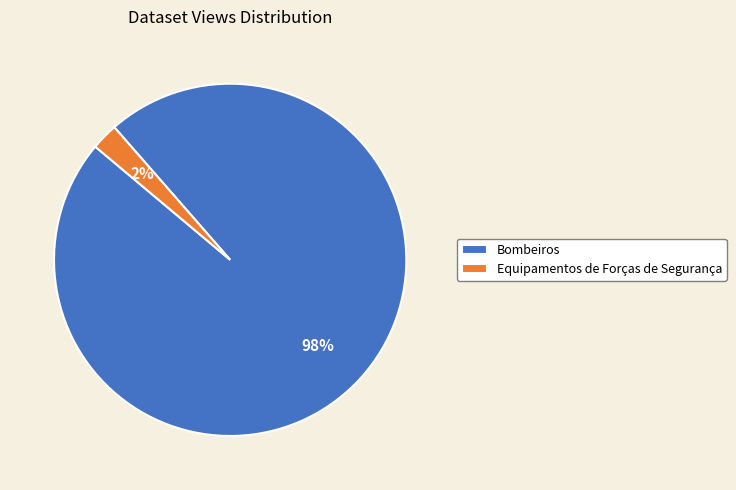

To the nearest percent, what percentage of the pie is Bombeiros?

98%